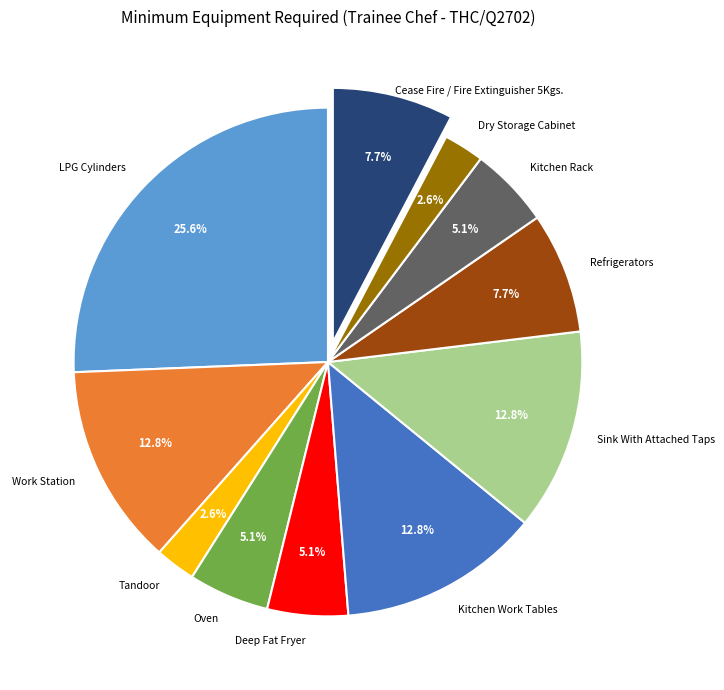

Is there a majority slice in this chart?

No